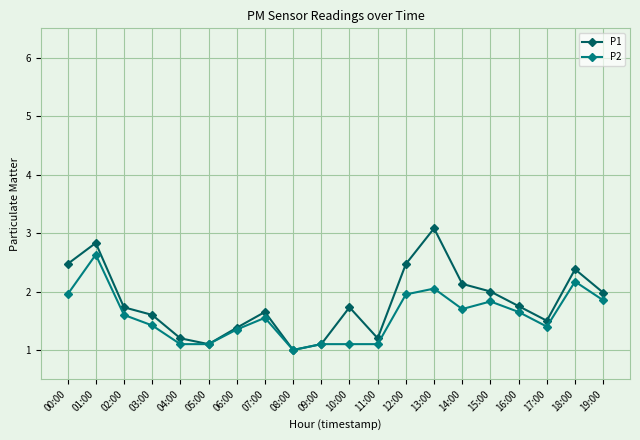

Does the chart have visible grid lines?

Yes